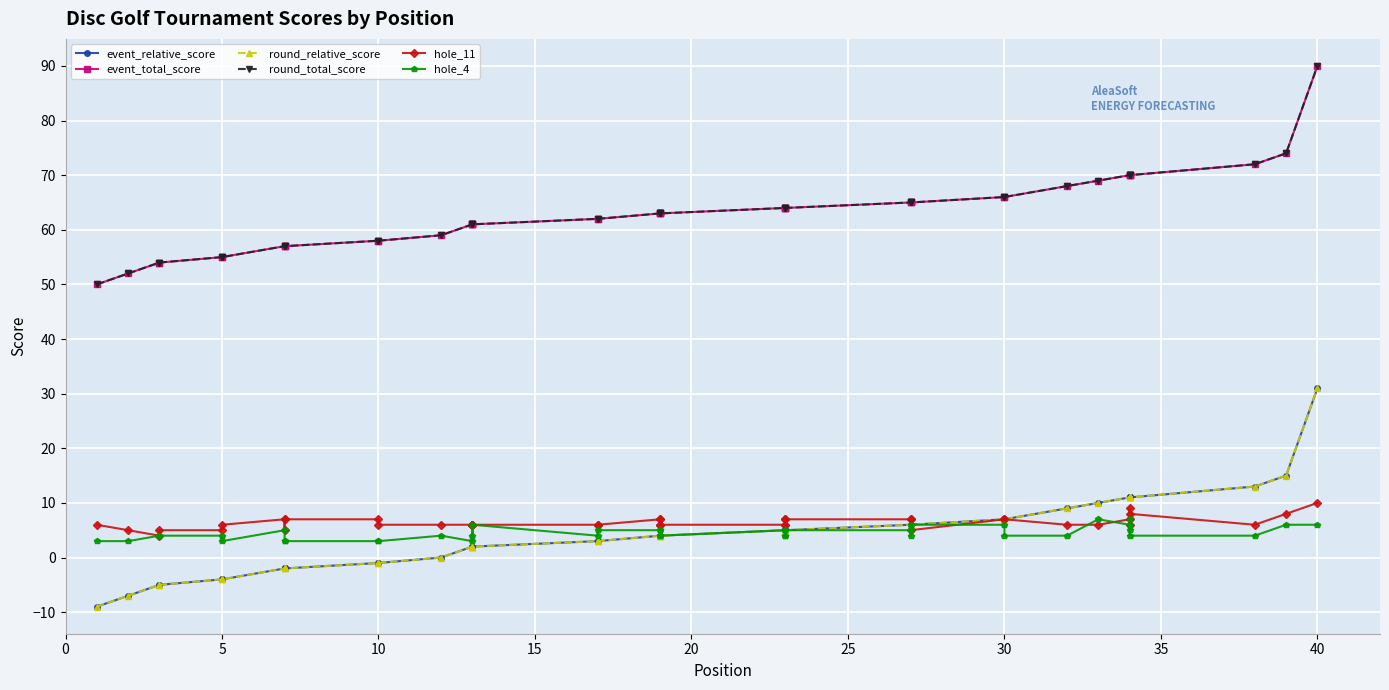

Reading left to right, extract all data points from this chart.

event_relative_score: -9	-7	-5	-5	-4	-4	-2	-2	-2	-1	-1	0	2	2	2	2	3	3	4	4	4	4	5	5	5	5	6	6	6	7	7	9	10	11	11	11	11	13	15	31
event_total_score: 50	52	54	54	55	55	57	57	57	58	58	59	61	61	61	61	62	62	63	63	63	63	64	64	64	64	65	65	65	66	66	68	69	70	70	70	70	72	74	90
round_relative_score: -9	-7	-5	-5	-4	-4	-2	-2	-2	-1	-1	0	2	2	2	2	3	3	4	4	4	4	5	5	5	5	6	6	6	7	7	9	10	11	11	11	11	13	15	31
round_total_score: 50	52	54	54	55	55	57	57	57	58	58	59	61	61	61	61	62	62	63	63	63	63	64	64	64	64	65	65	65	66	66	68	69	70	70	70	70	72	74	90
hole_11: 6	5	4	5	5	6	7	5	7	7	6	6	6	6	6	6	6	6	7	7	6	6	6	7	6	7	7	7	5	7	7	6	6	7	6	9	8	6	8	10
hole_4: 3	3	4	4	4	3	5	3	3	3	3	4	3	6	4	6	4	5	5	5	4	4	5	4	4	5	5	4	6	6	4	4	7	6	5	7	4	4	6	6